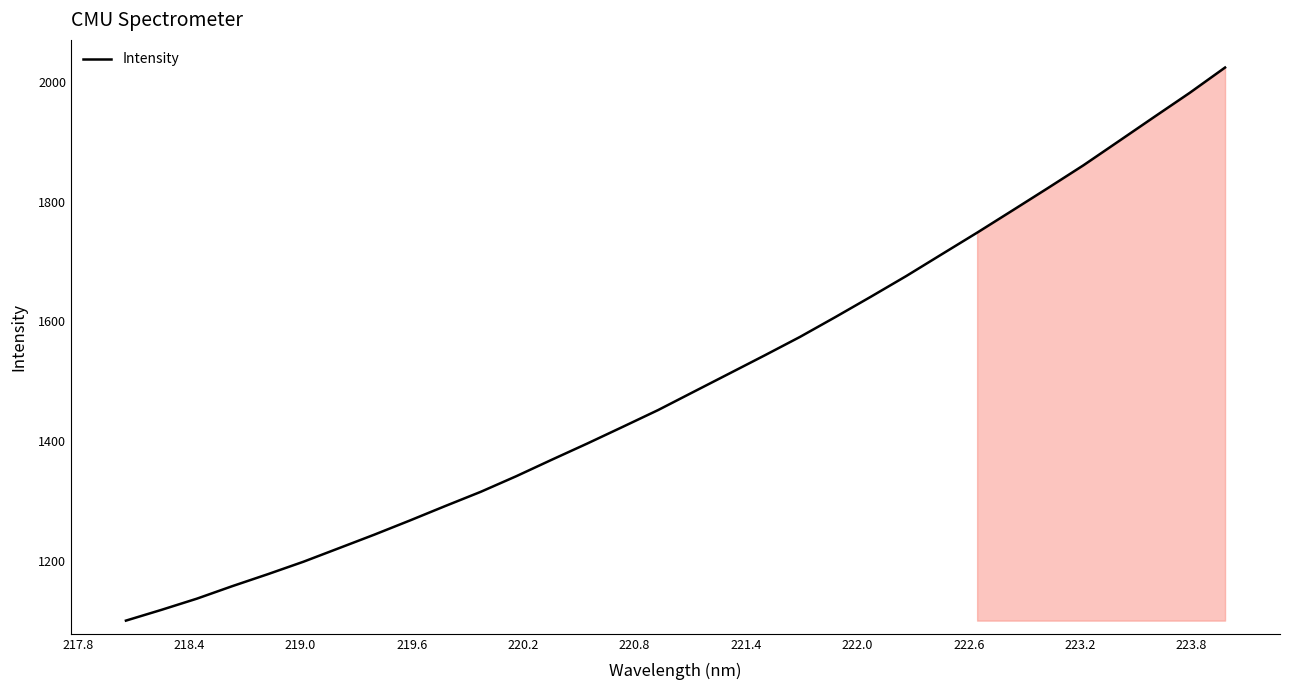

What is the difference between the second highest and minimum values?

880.8